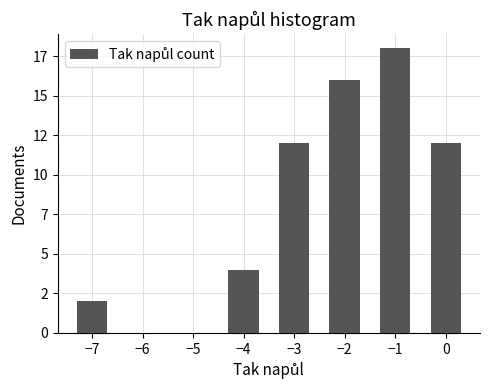

Does the chart contain any negative values?

No